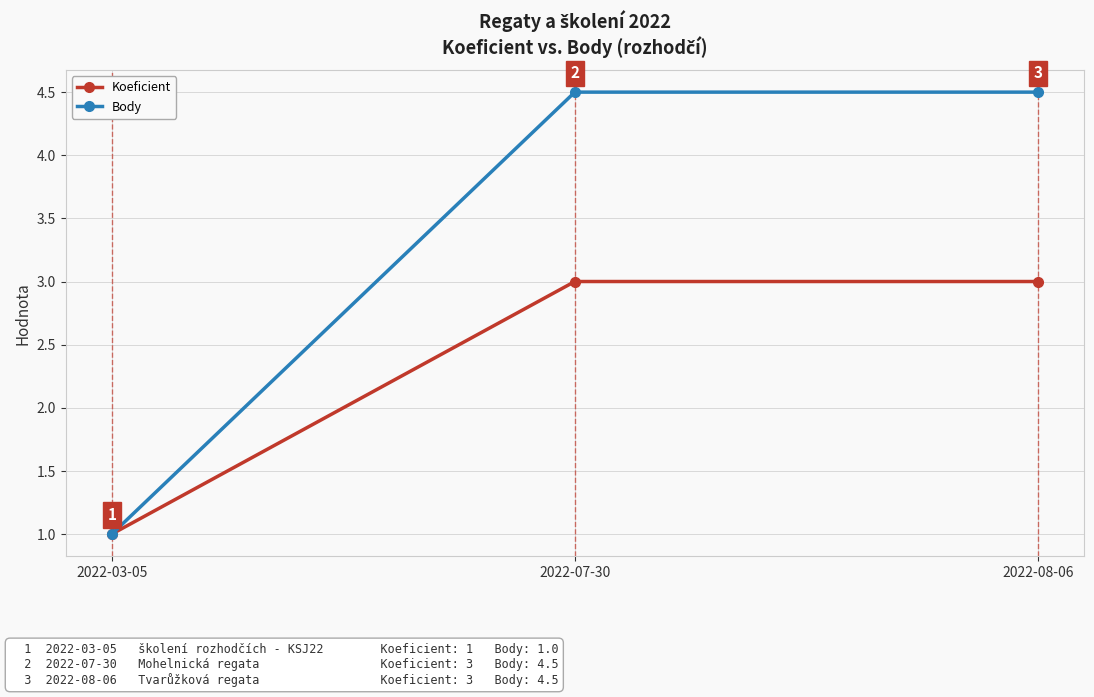

The Body series shows 6.5 at 2022-08-06. True or false?

False